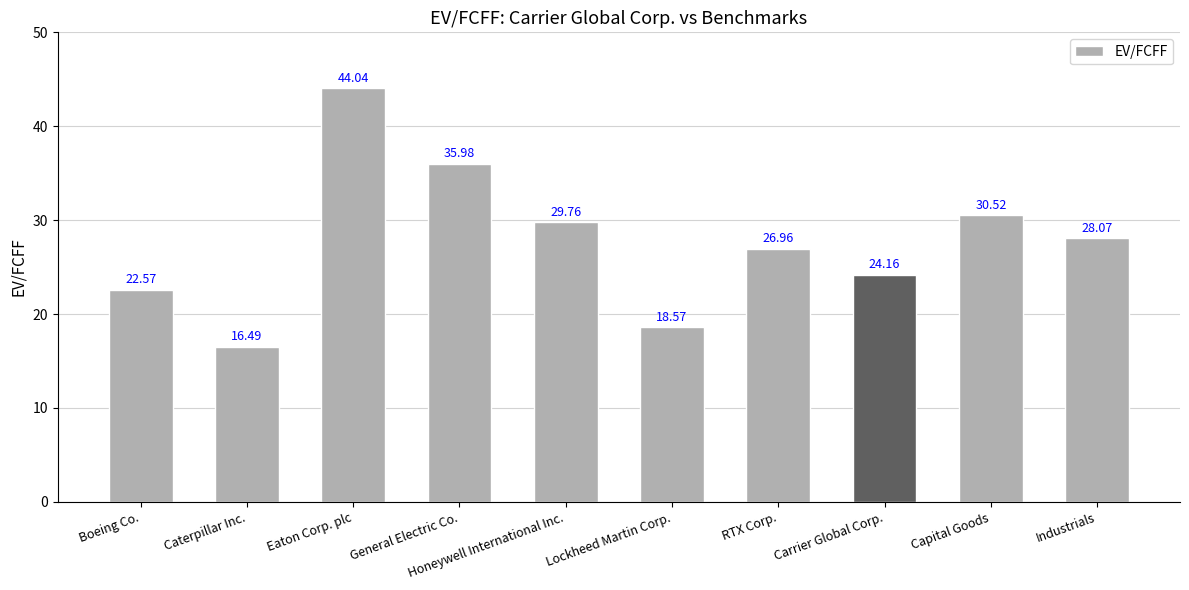

What is the value of the 10th bar from the left?

28.1